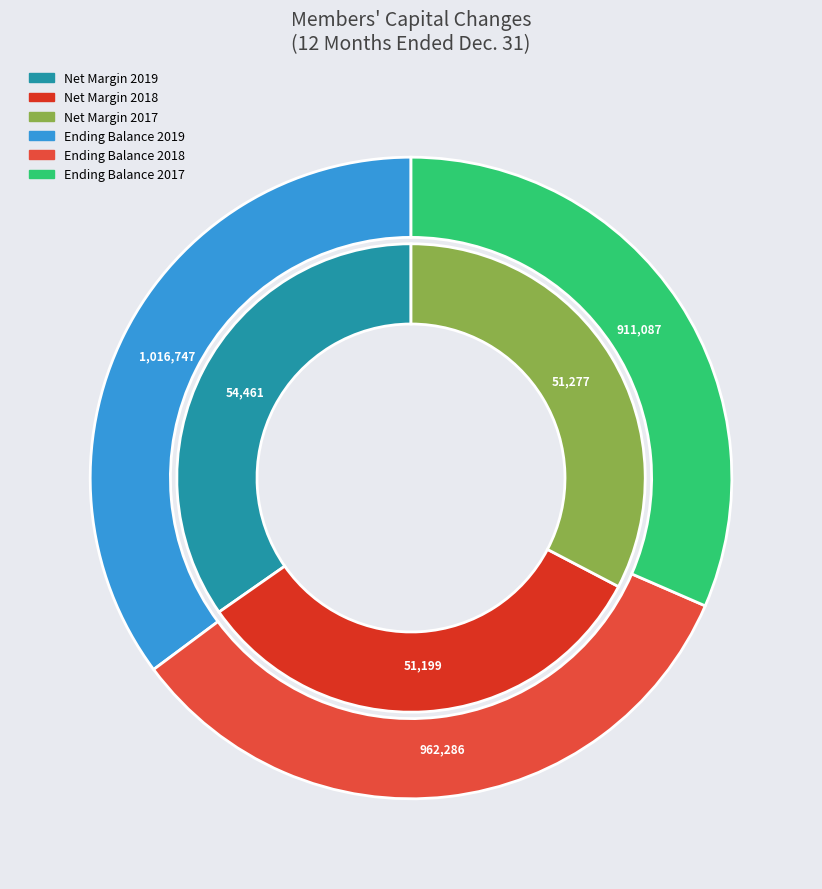

Which has a higher value, Dec. 31, 2019 or Dec. 31, 2017?

Dec. 31, 2019